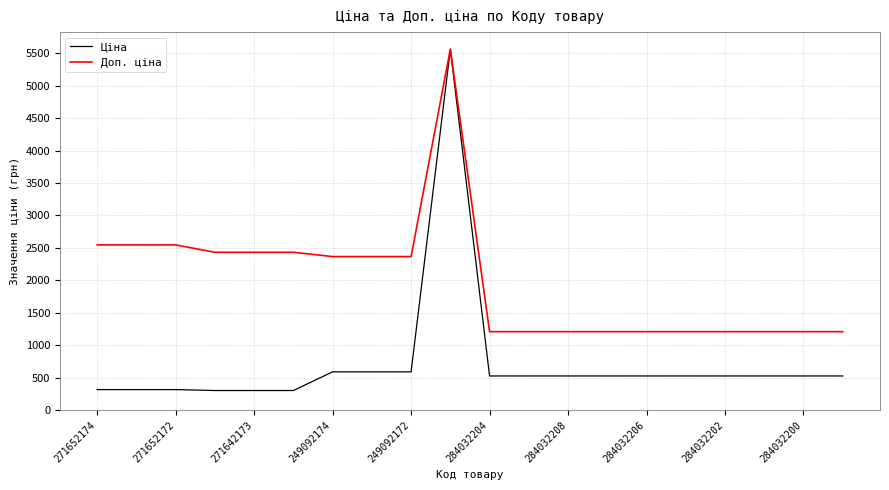

Which series has the largest total across all categories?

Доп. ціна